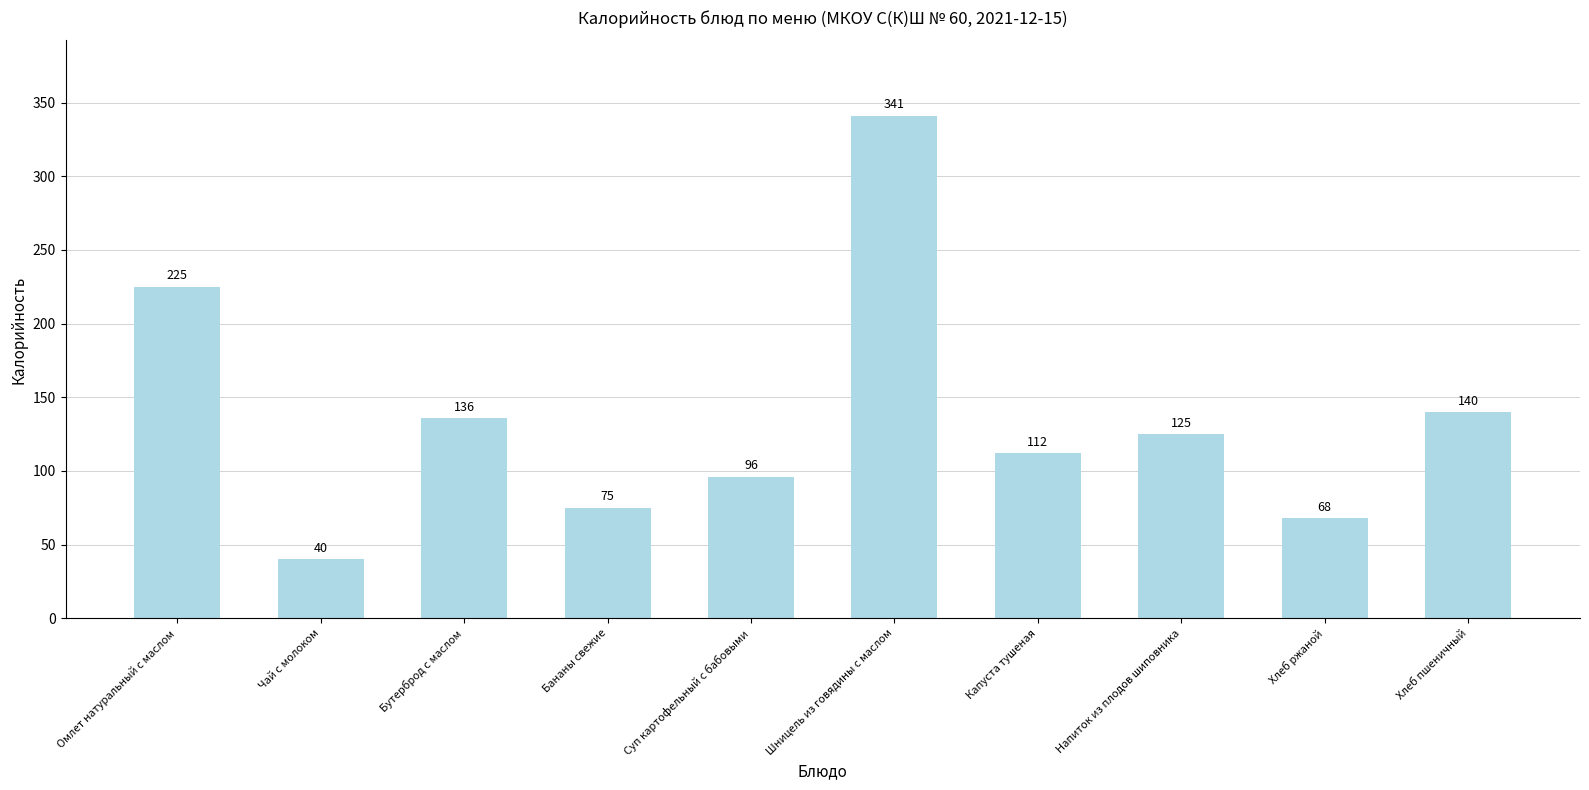

How many data points does each series have?

10